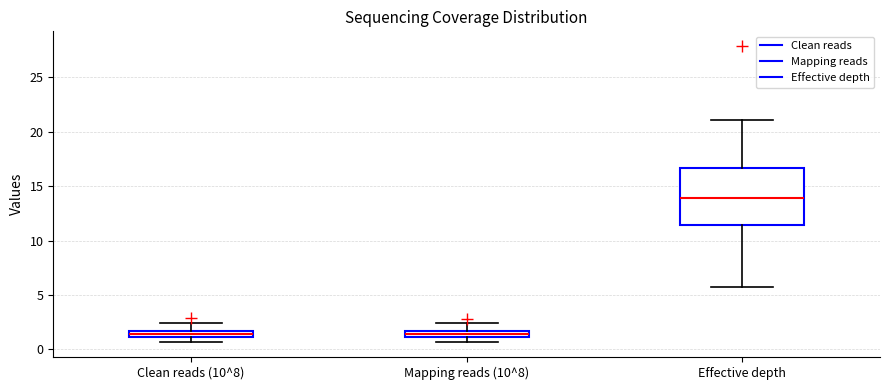

Where is the lower edge of the box for Effective depth on the y-axis? The values are not printed on the chart, so give them approximately, as read against the axis.

11.5